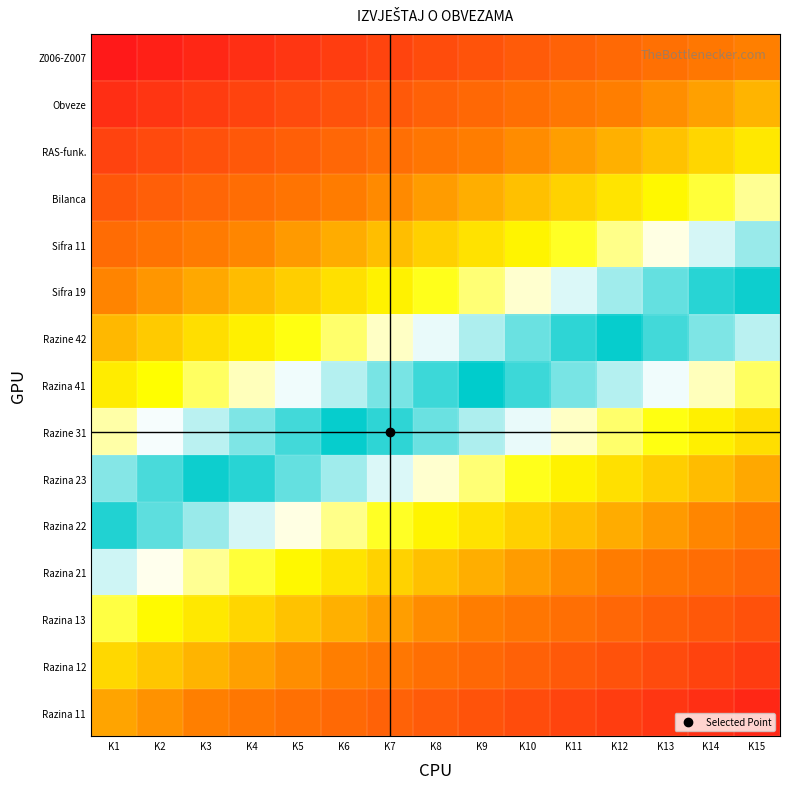

At which category does the chart reach its peak across all series?

K1